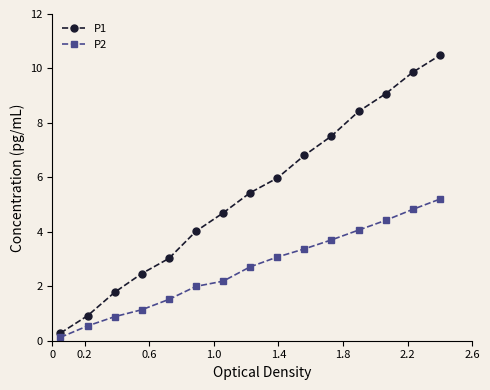

Count the number of data series in this chart.

2